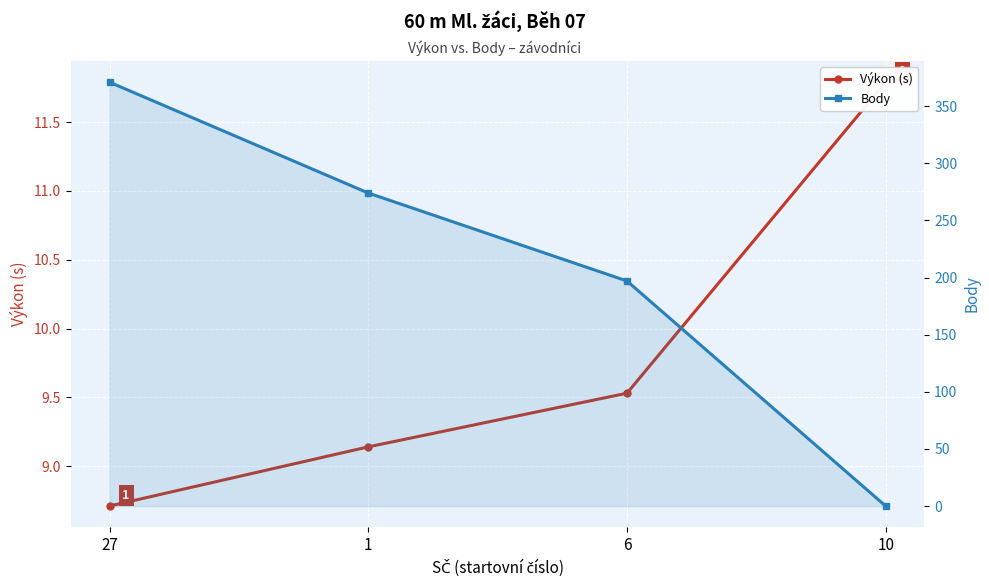

Rank the series at 6 from highest to lowest value.

Body, Výkon (s)